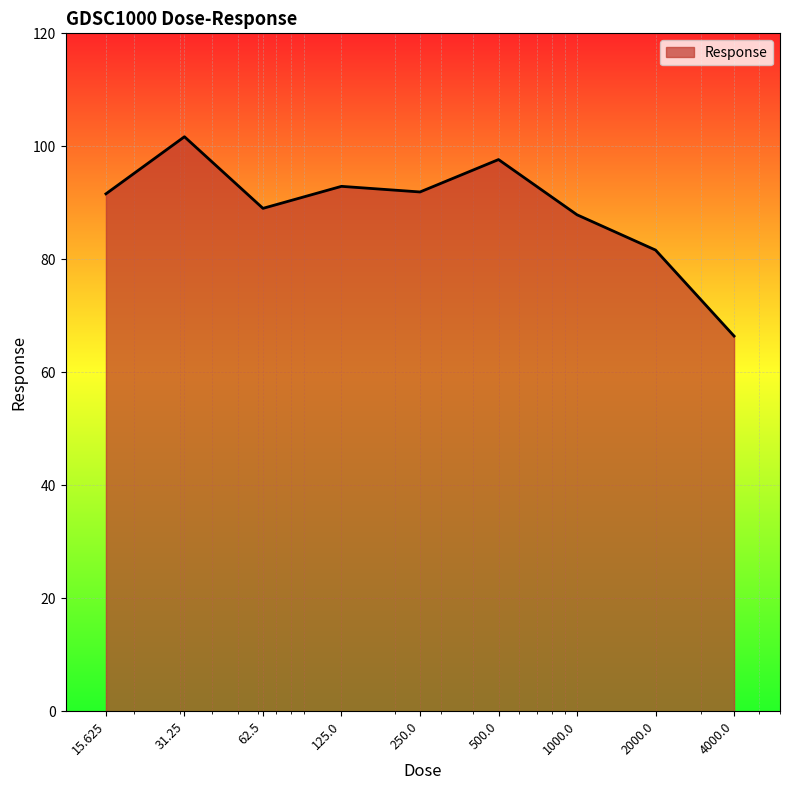

What is the difference between the maximum and minimum values?

35.3